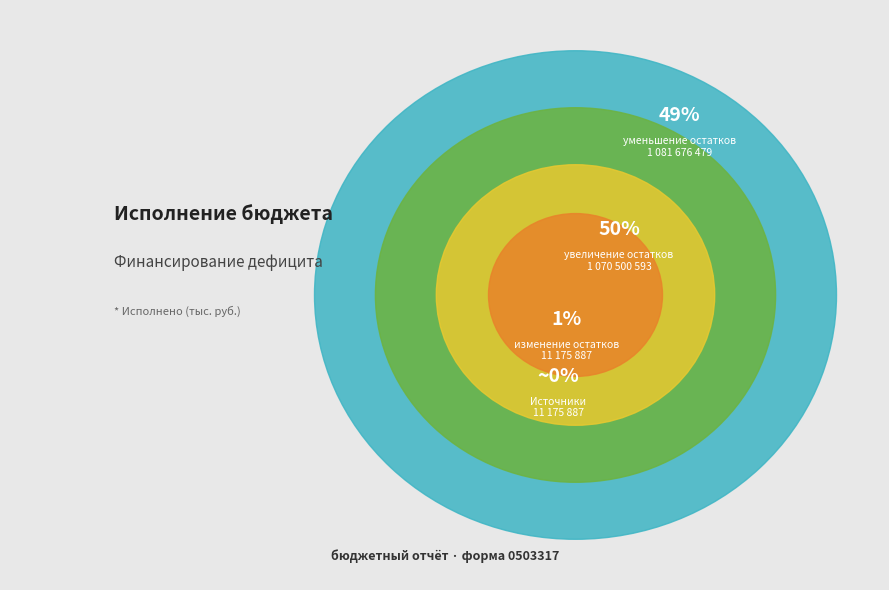

Approximately how many times larger is the value at уменьшение остатков средств, всего compared to изменение остатков средств?

96.8